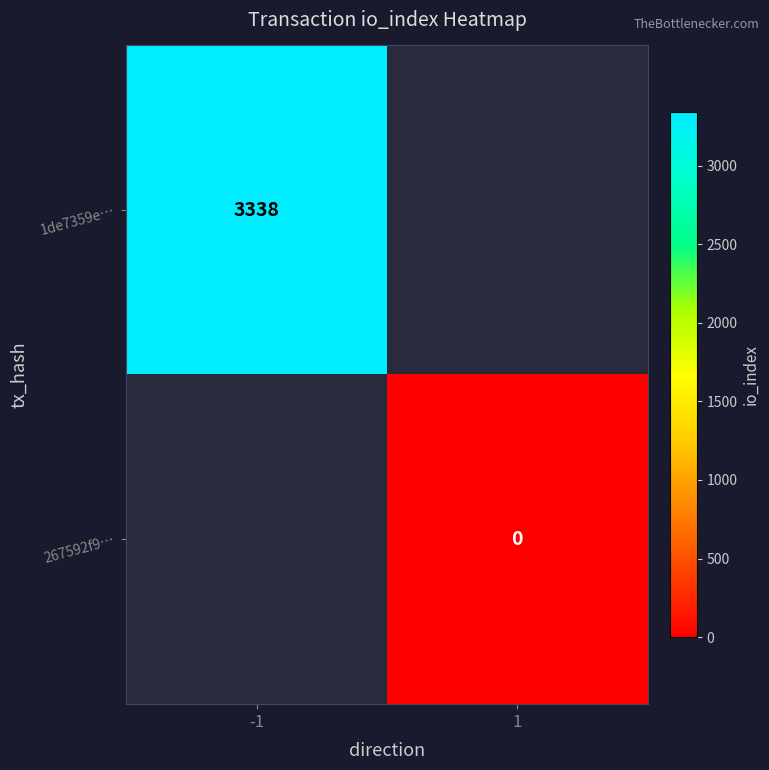

How many data points does each series have?

2